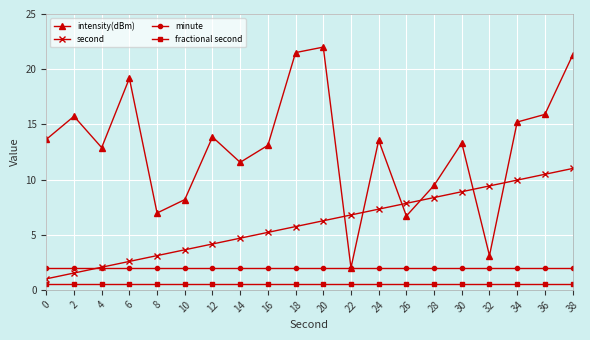

What is the difference between the highest and lowest values at 10?

7.7